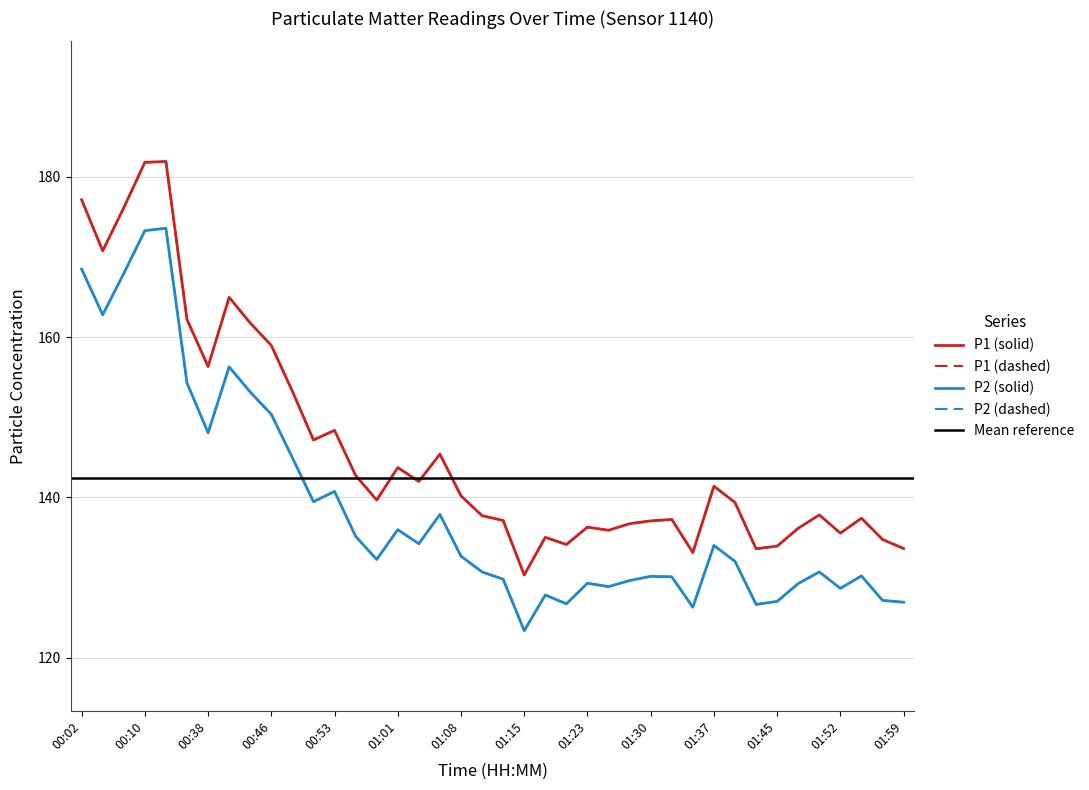

True or false: P2 and P1 intersect in this chart.

False